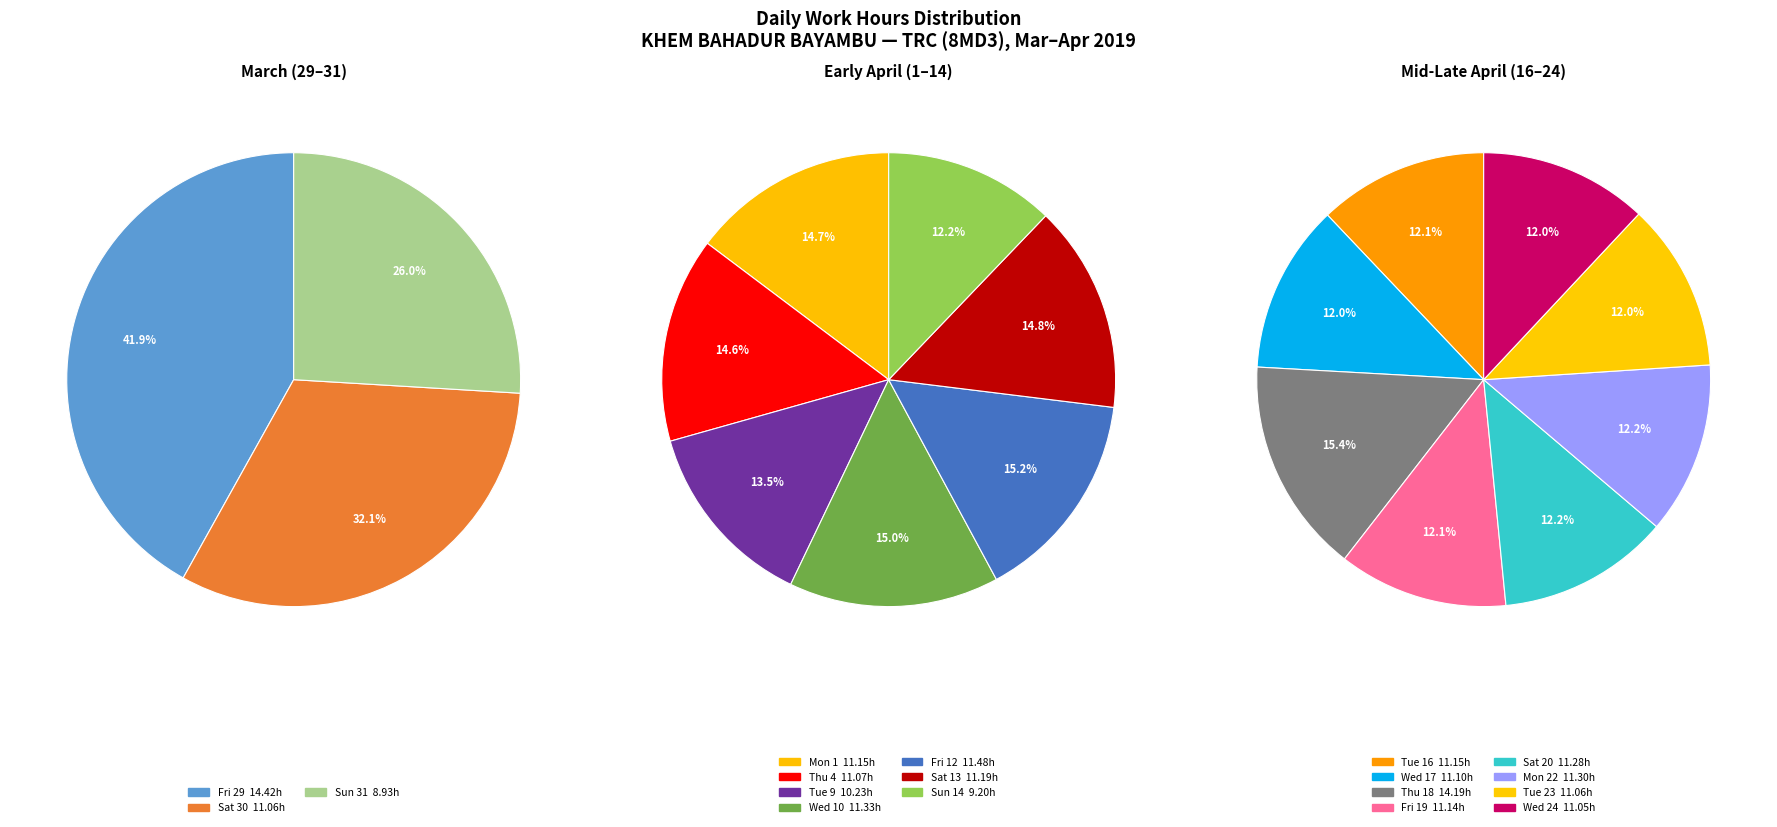

What is the smallest slice in the pie chart?

Sun 31